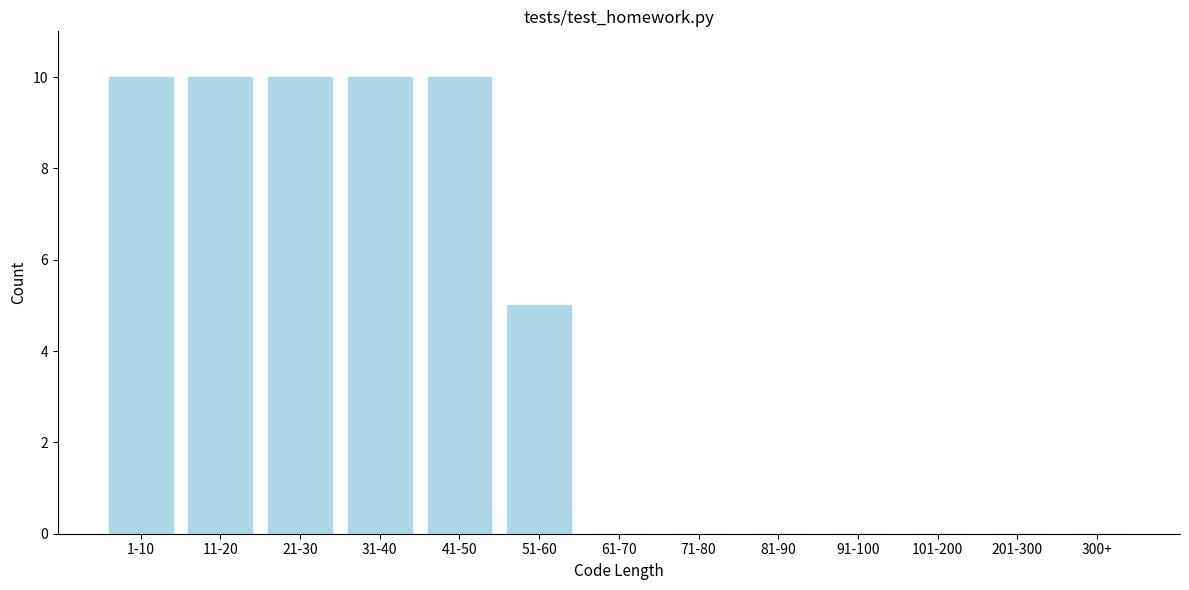

Reading left to right, transcribe all the data shown in this chart.

1-10=10	11-20=10	21-30=10	31-40=10	41-50=10	51-60=5	61-70=0	71-80=0	81-90=0	91-100=0	101-200=0	201-300=0	300+=0